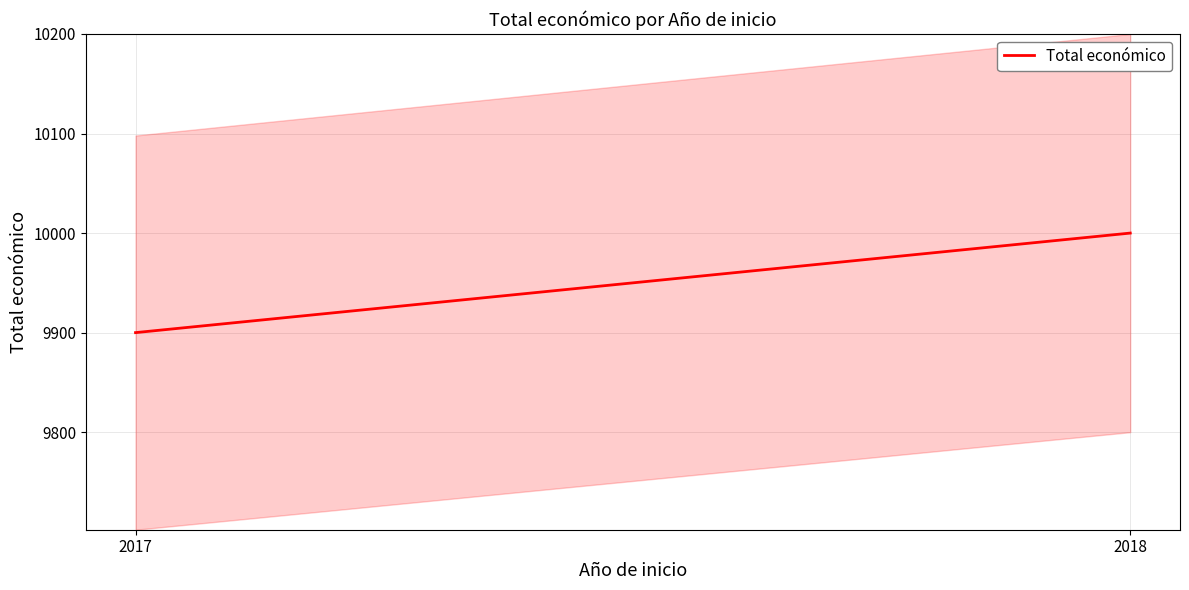

What is the minimum value shown in the chart?

9900